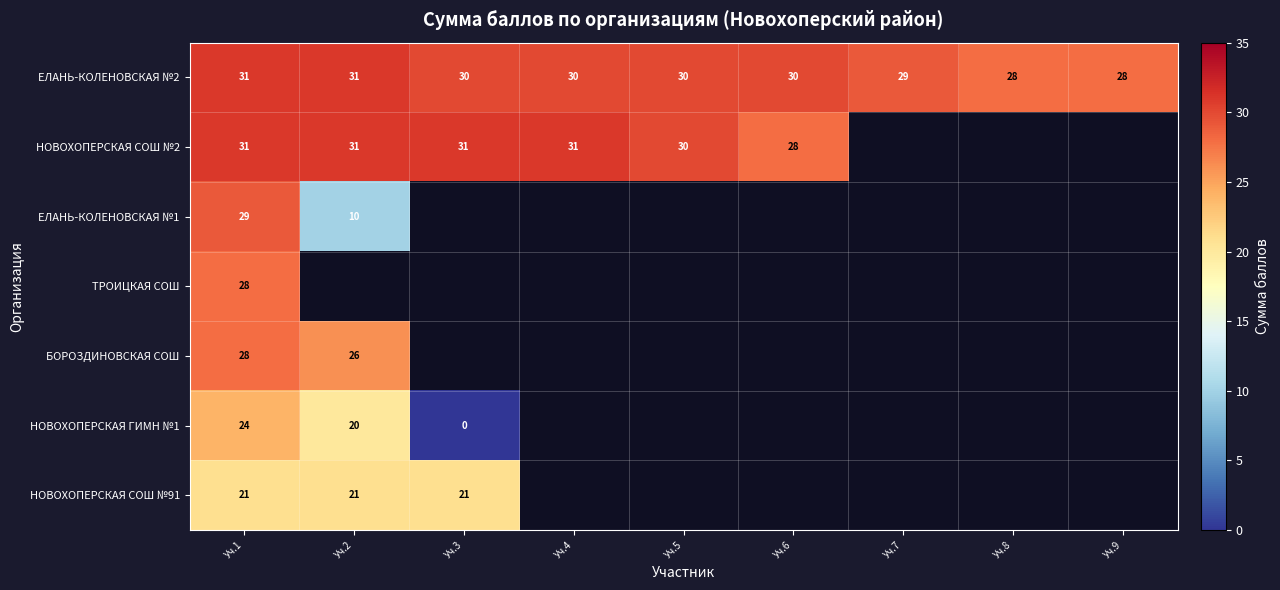

Is it true that НОВОХОПЕРСКАЯ СОШ №2 equals 31 at Уч.3?

True